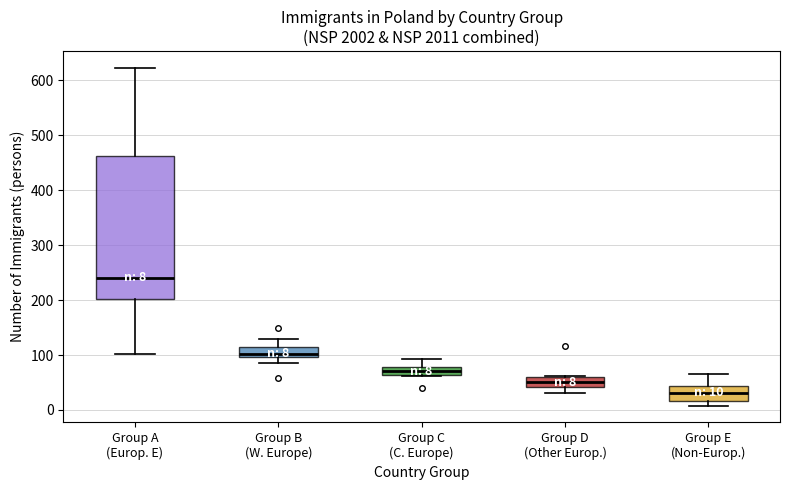

Comparing the boxes themselves (not the whiskers), which one is the tallest?

Group A (Europ. E)